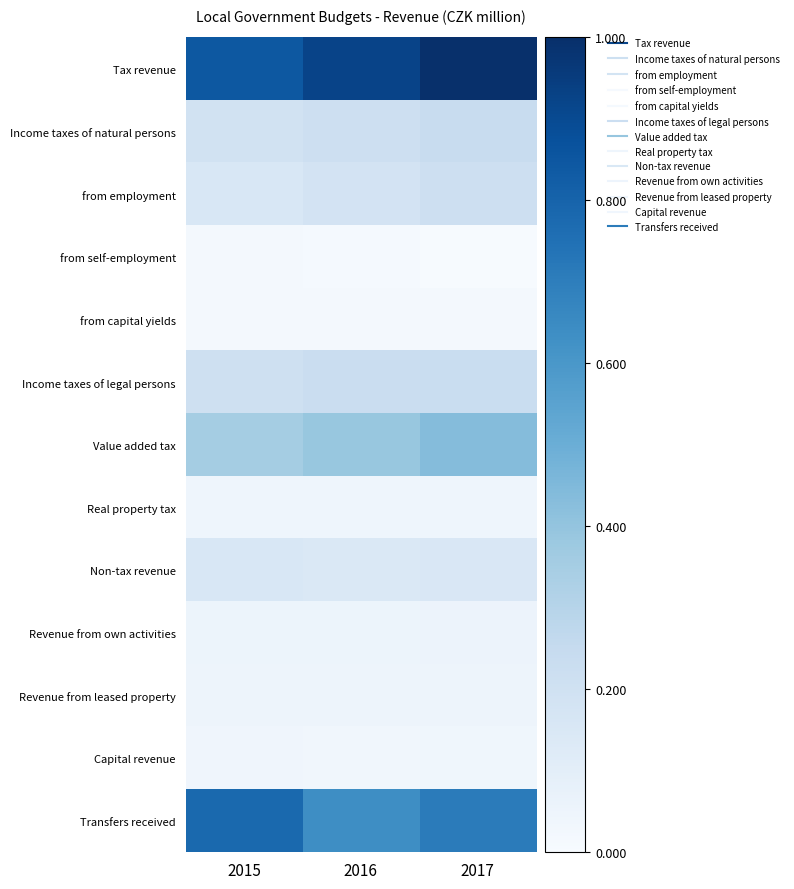

Between 2015 and 2017, which is larger?

2017